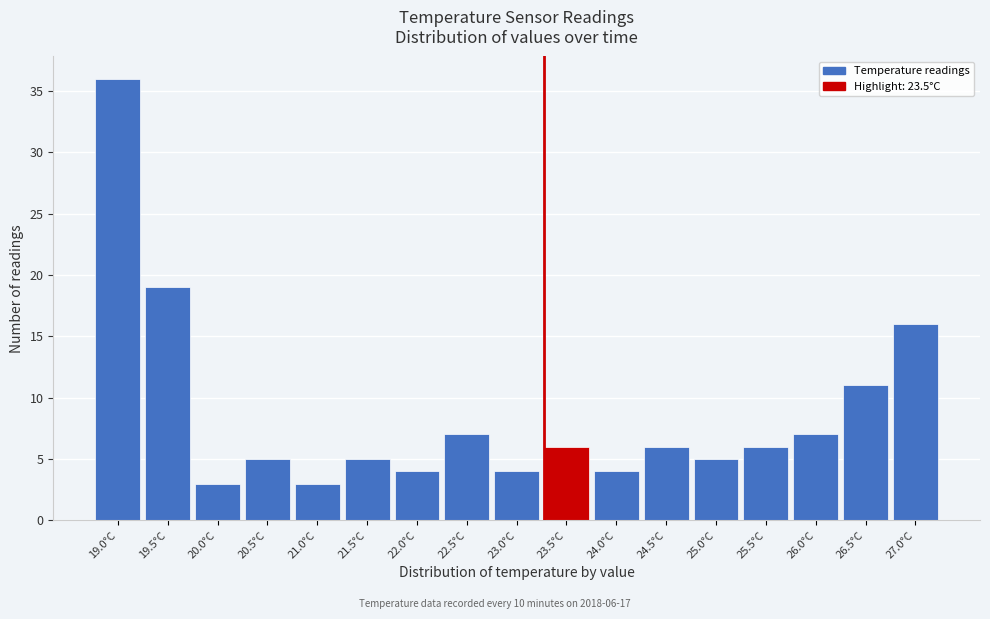

Reading left to right, list all the values displayed in this chart.

36	19	3	5	3	5	4	7	4	6	4	6	5	6	7	11	16